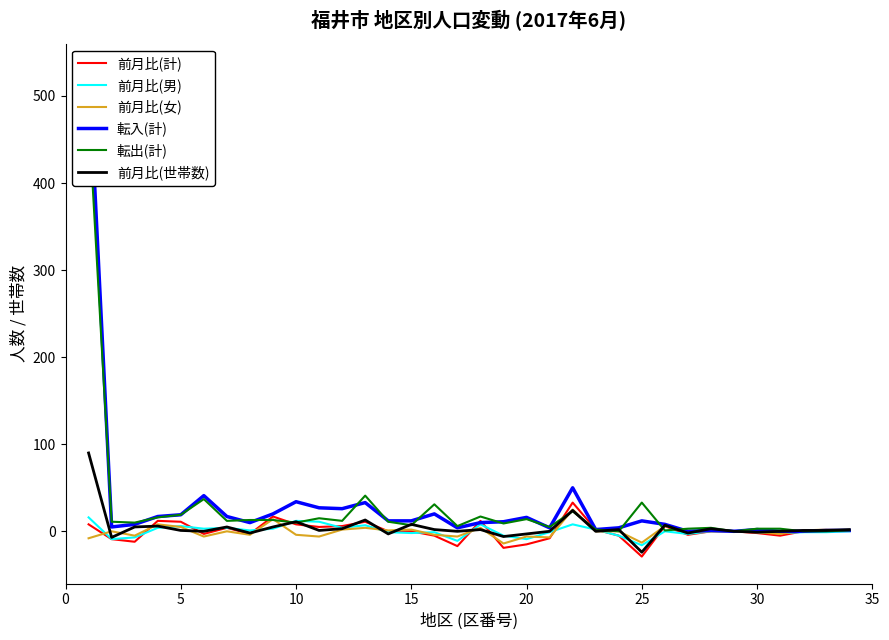

What is the lowest value of the 前月比(計) series?

-29